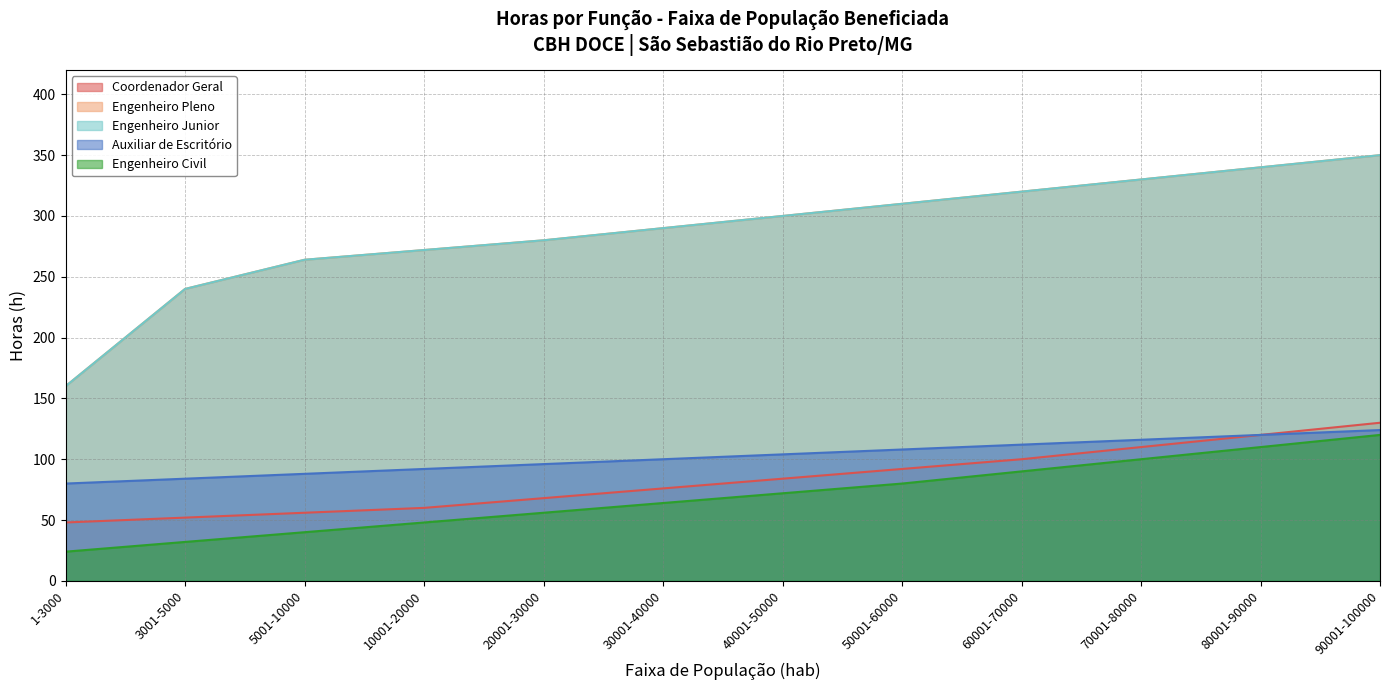

Rank the categories by Engenheiro Junior value from highest to lowest.

90001-100000, 80001-90000, 70001-80000, 60001-70000, 50001-60000, 40001-50000, 30001-40000, 20001-30000, 10001-20000, 5001-10000, 3001-5000, 1-3000